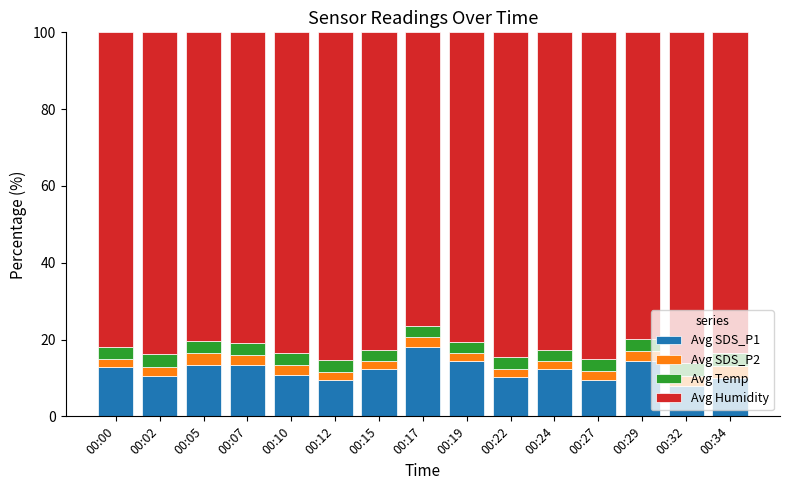

What is the value of the Avg SDS_P1 bar at the 15th from the left?

10.0